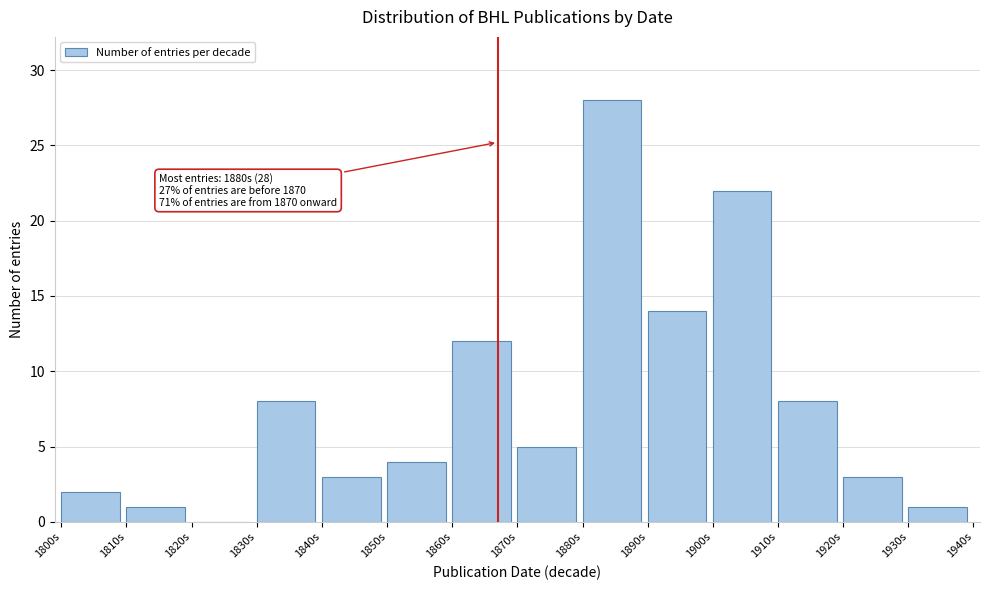

Reading right to left, extract all data points from this chart.

1930s=1	1920s=3	1910s=8	1900s=22	1890s=14	1880s=28	1870s=5	1860s=12	1850s=4	1840s=3	1830s=8	1820s=0	1810s=1	1800s=2